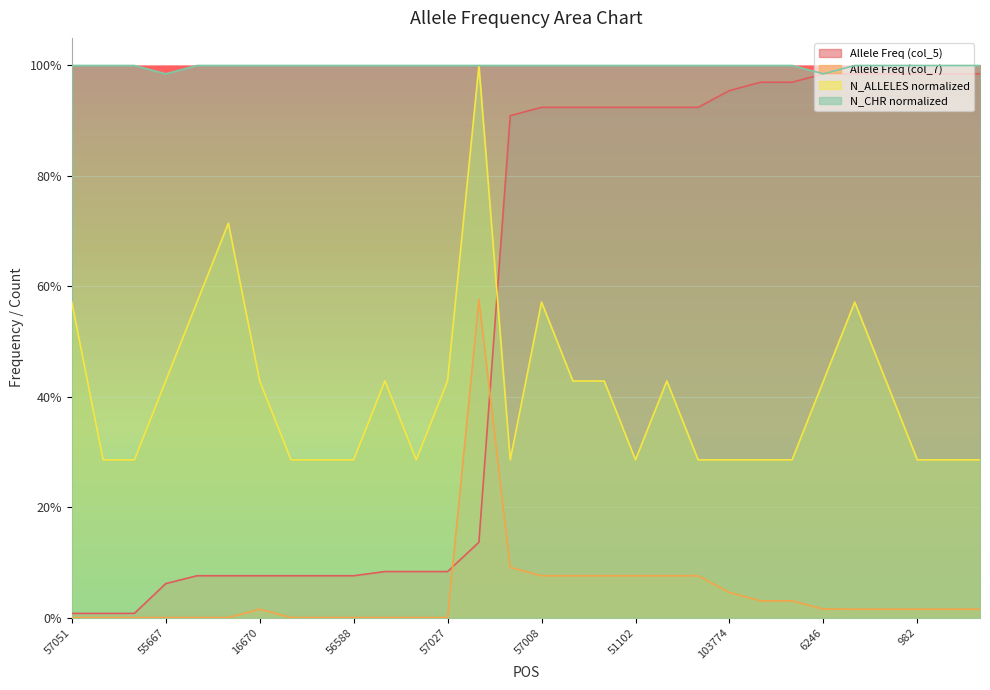

How many lines are shown in the chart?

4